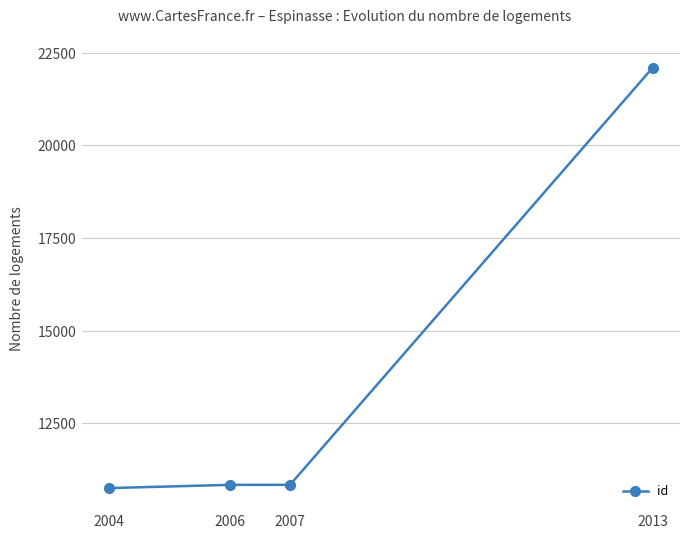

What is the greatest value displayed?

22101